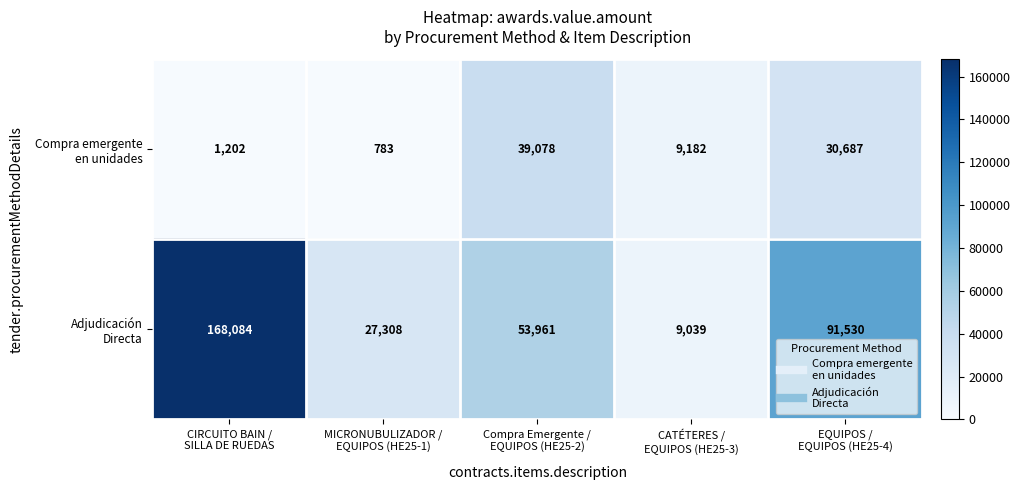

At how many categories does at least one series exceed 37178?

3